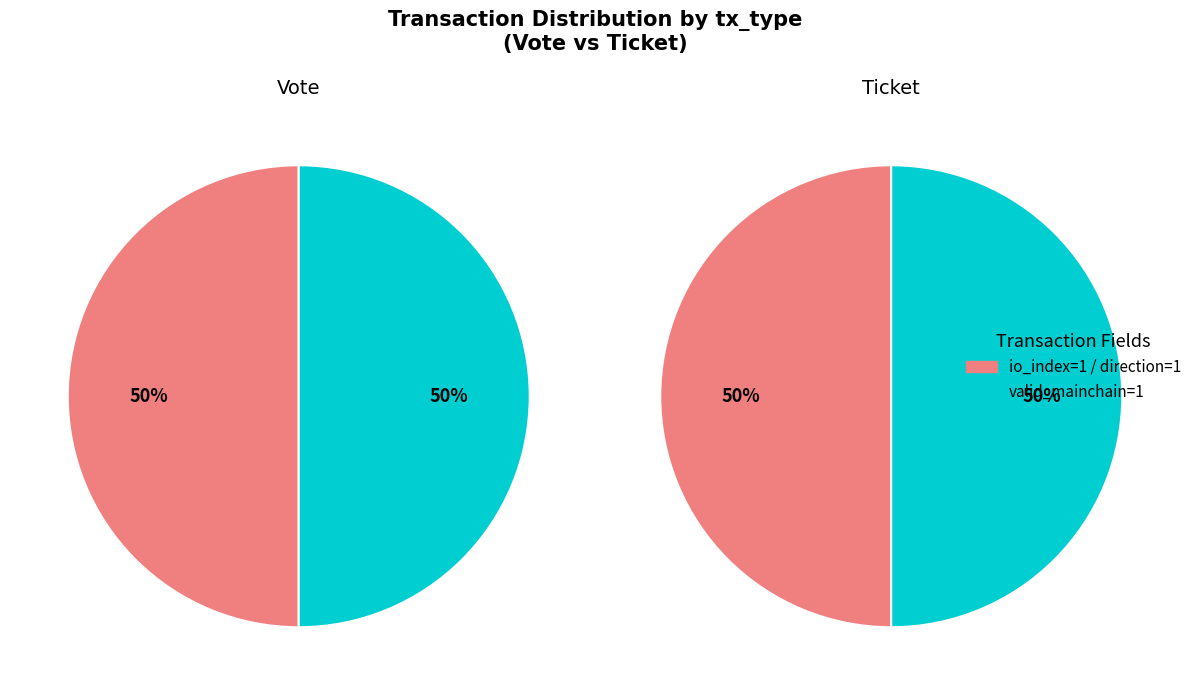

Count the number of slices in the pie.

4